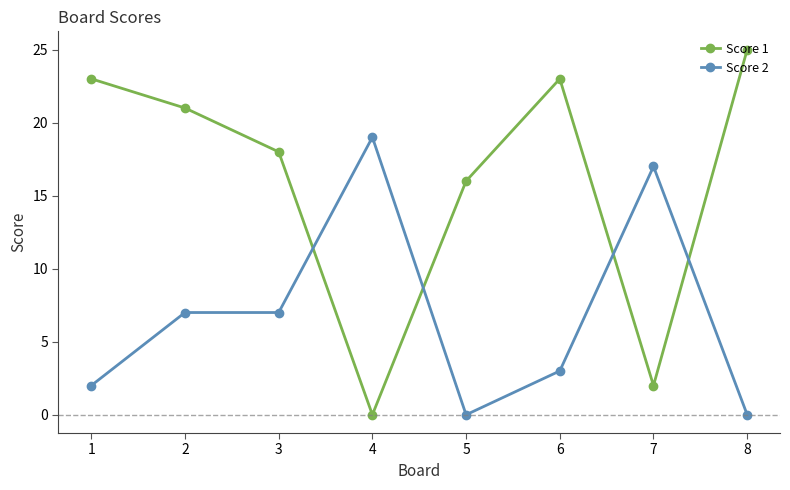

What are all the series names shown in the legend?

Score 1, Score 2